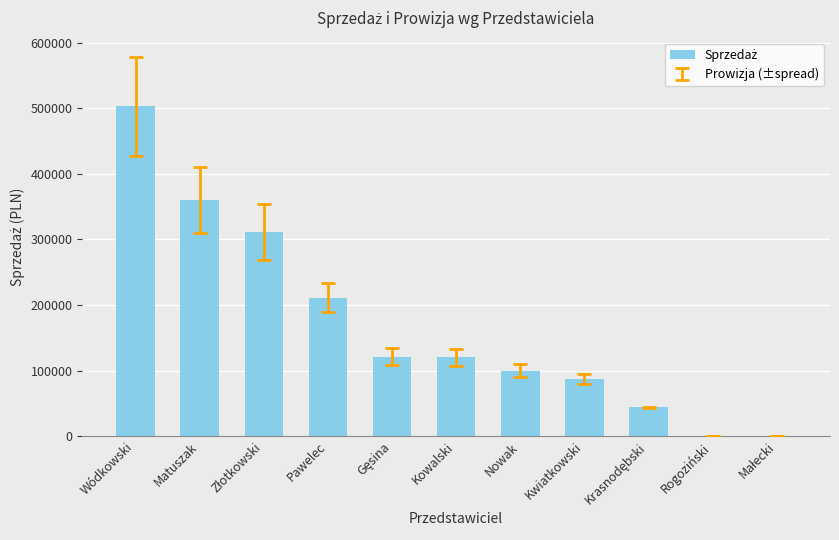

The value at Kowalski is 120000. True or false?

True